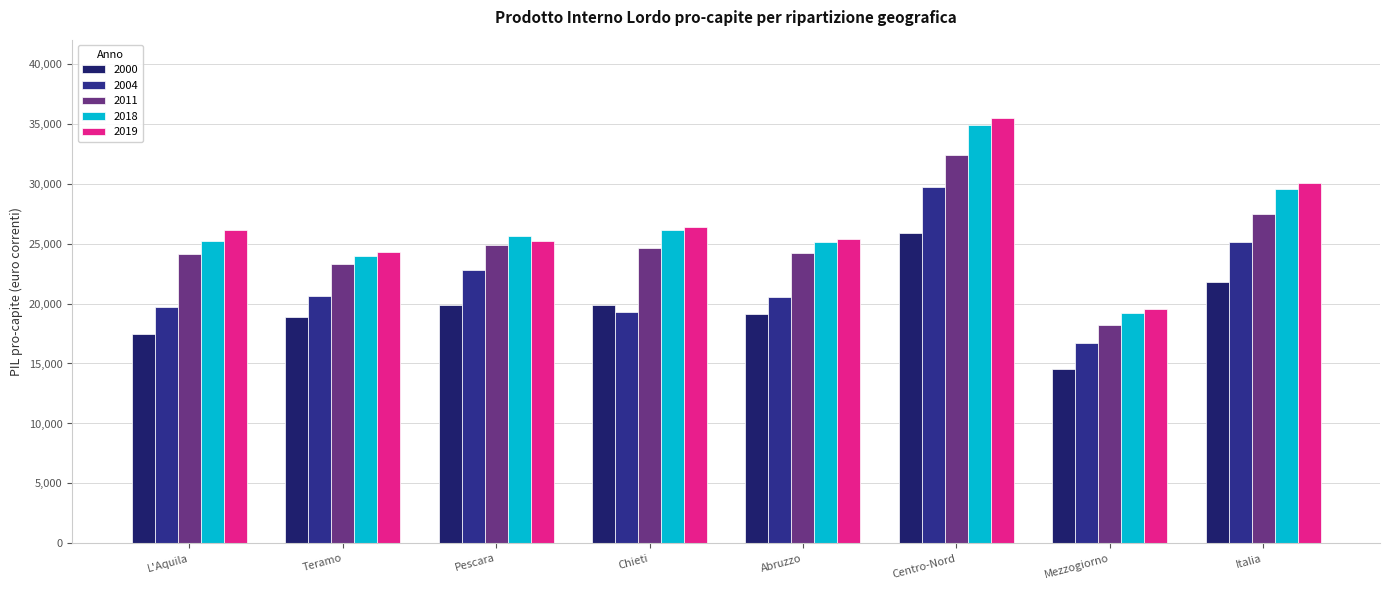

The value of 2000 at Mezzogiorno is 14543.6. True or false?

True